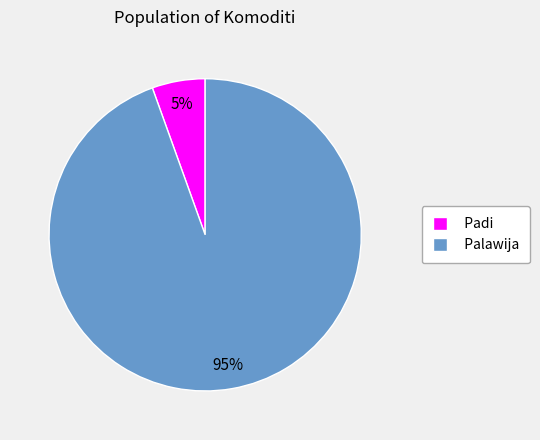

Count the number of slices in the pie.

2